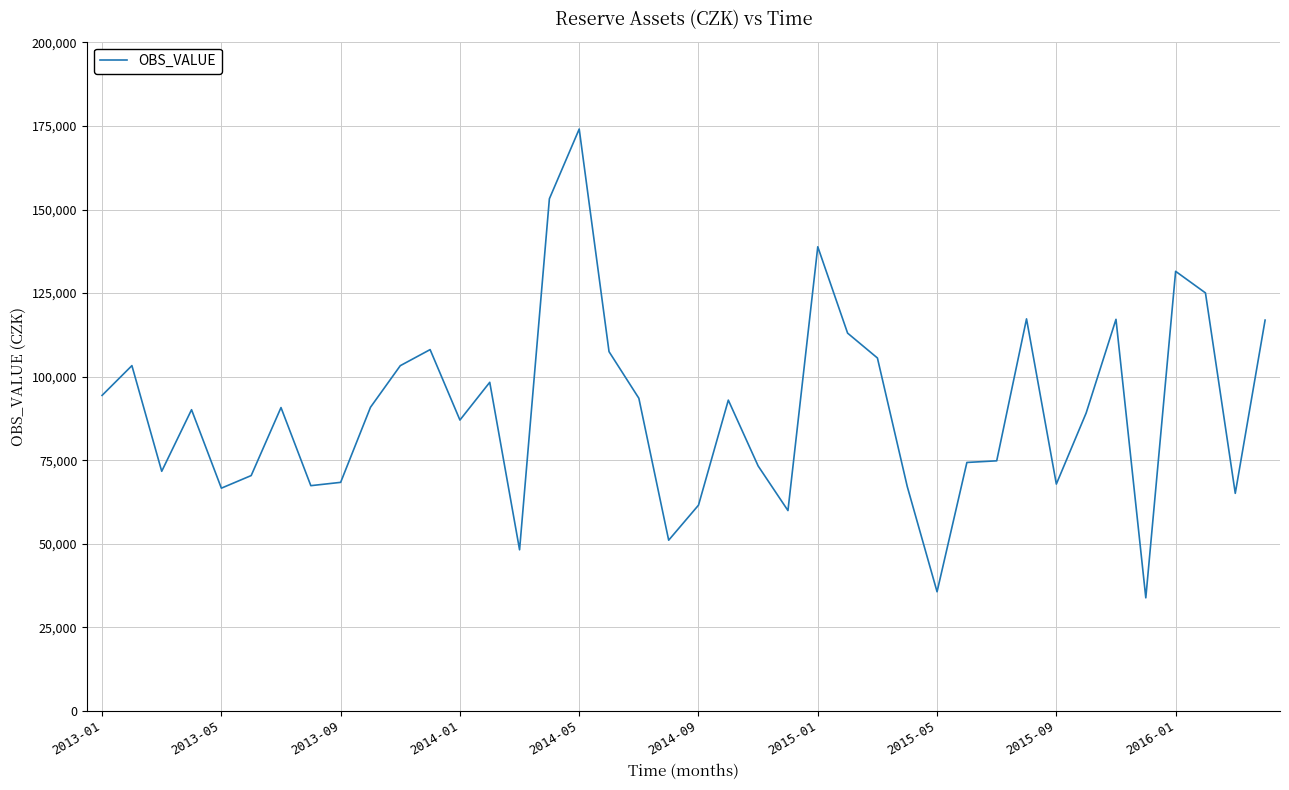

What is the difference between the maximum and minimum values?

140270.7